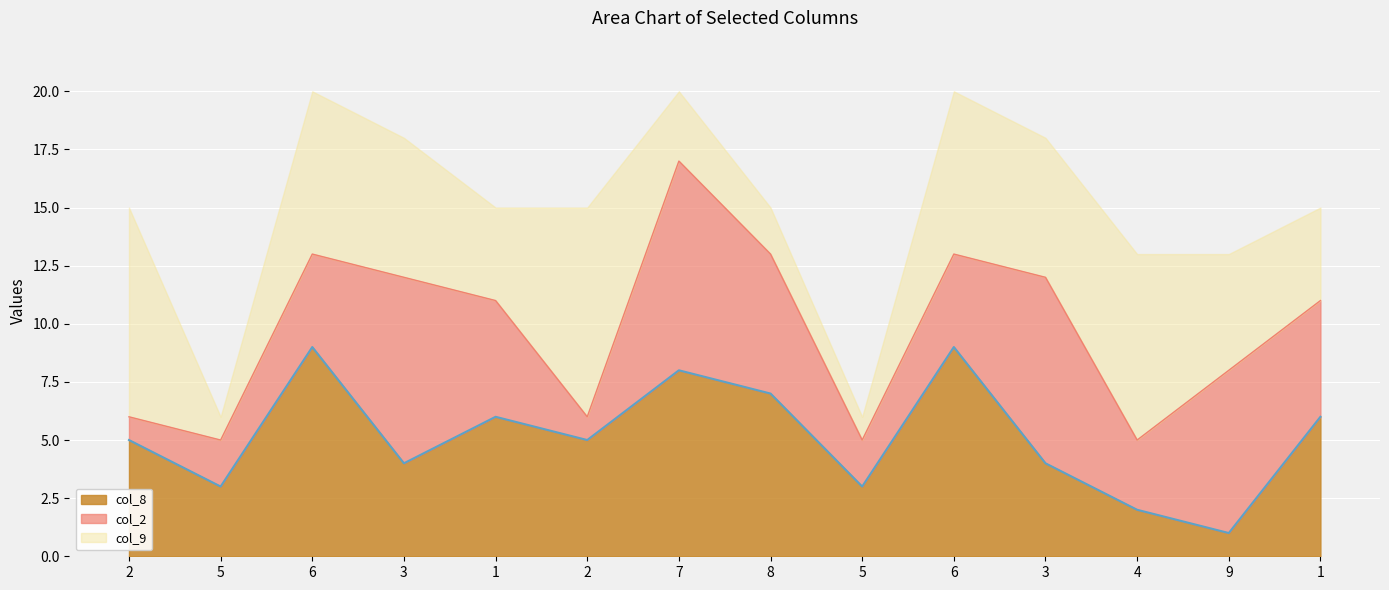

True or false: col_8 line and col_2 line cross at least once.

False